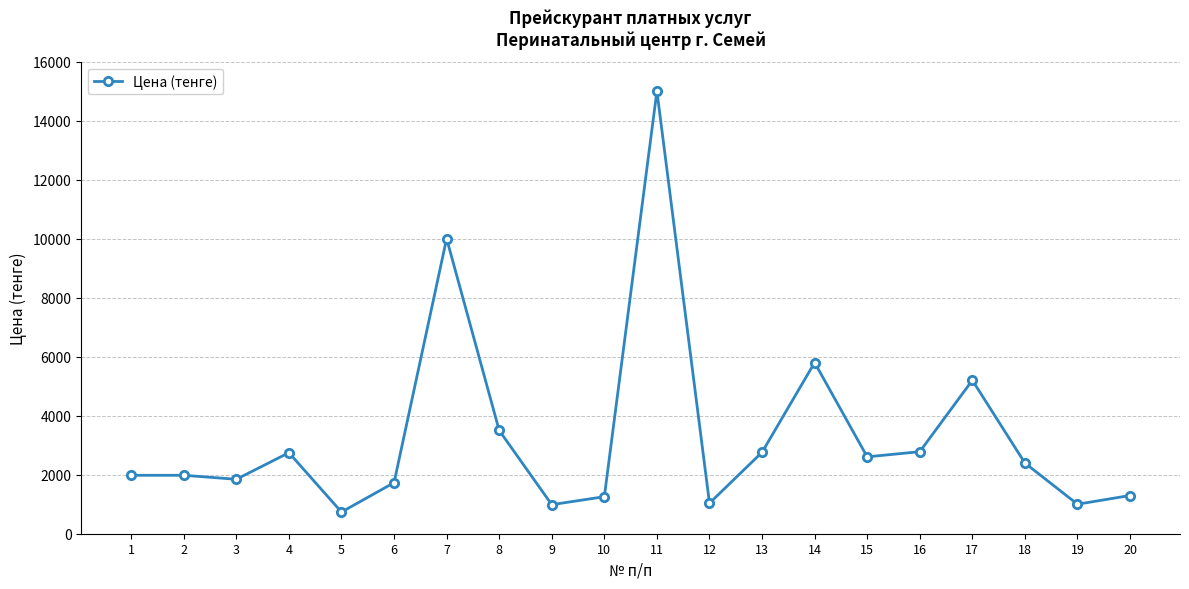

What is the difference between the second highest and minimum values?

9265